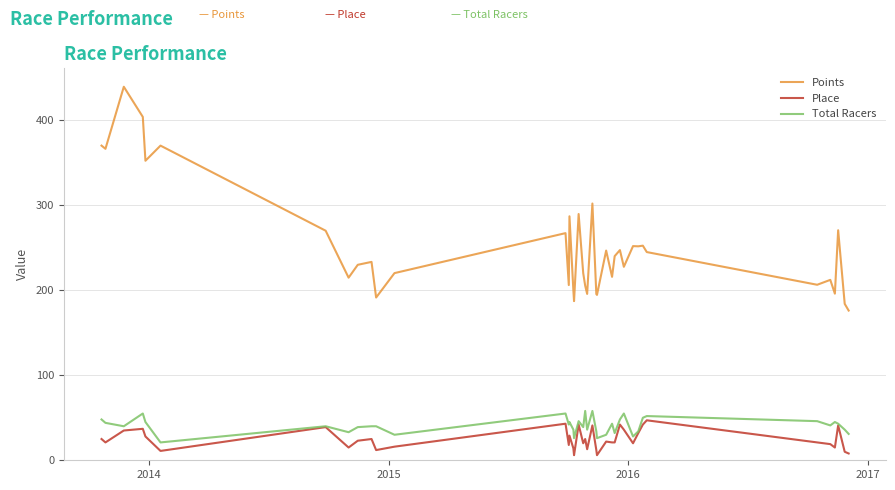

What is the greatest value displayed?

439.2